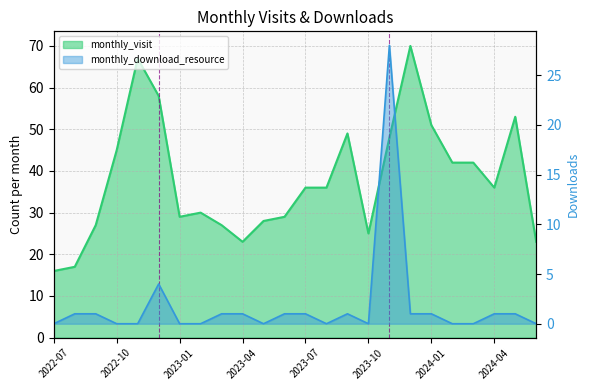

What is the difference between the highest and lowest values at 2022-12?

54